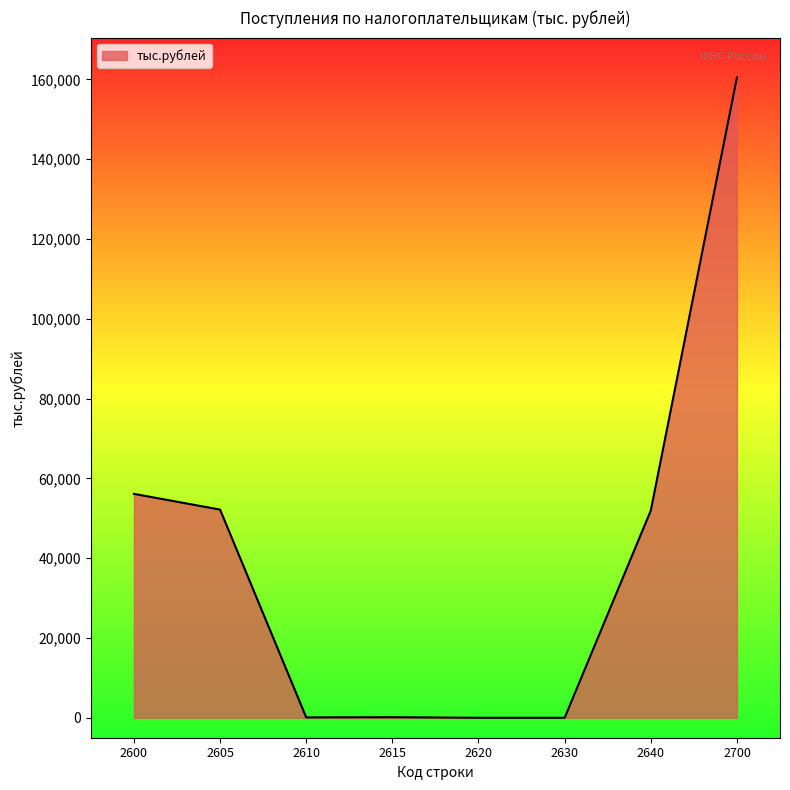

True or false: the data has more than 1 interior local peaks.

False